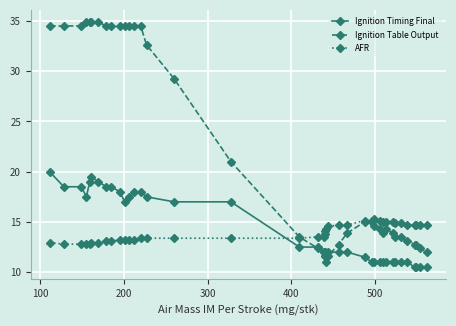

What is the value of the Ignition Timing Final point at the 18th from the left?

12.5